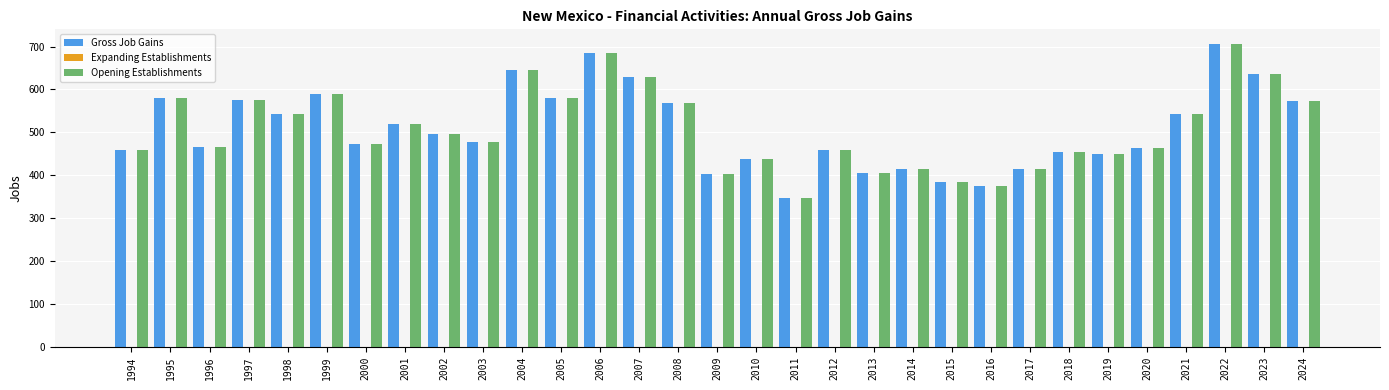

Is it true that Gross Job Gains equals 576 at 1997?

True